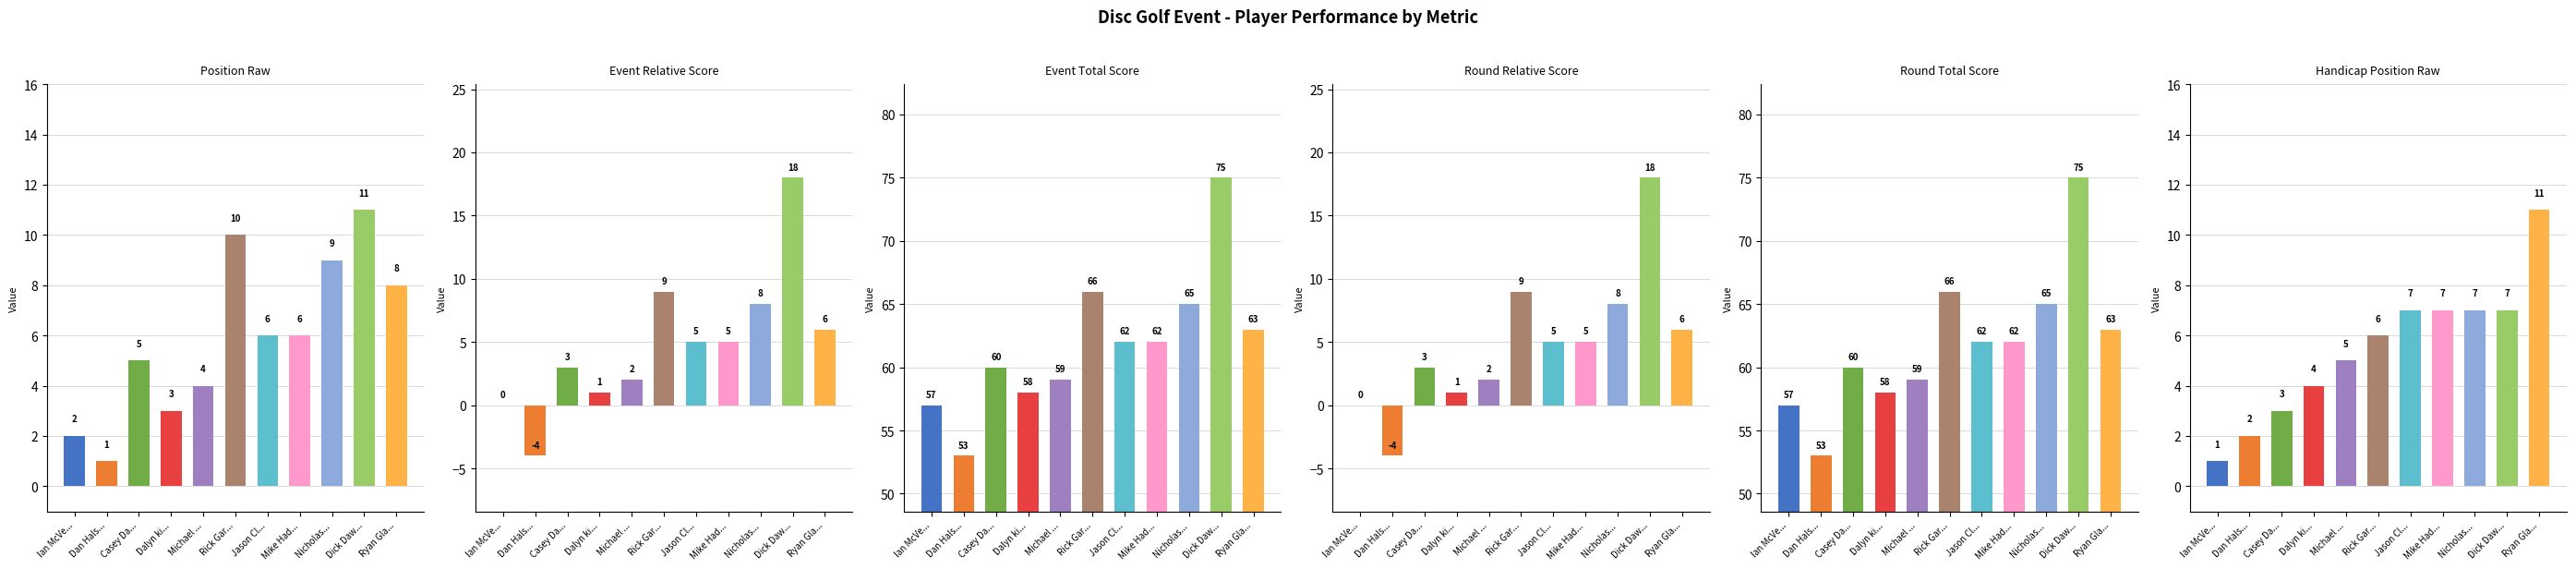

At which category is the sum across all series the highest?

Dick Daw...